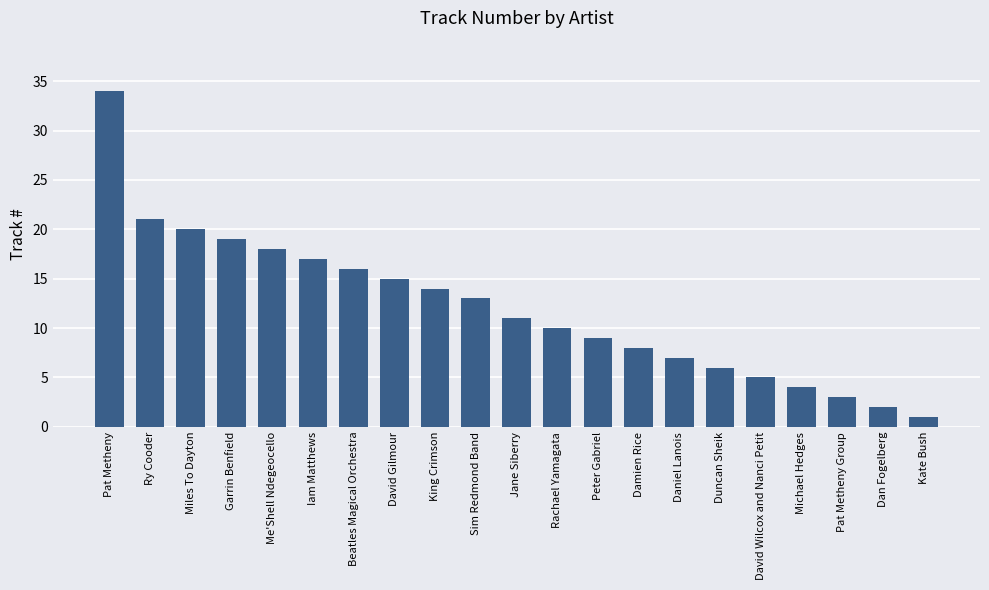

What is the label of the 10th bar from the right?

Rachael Yamagata